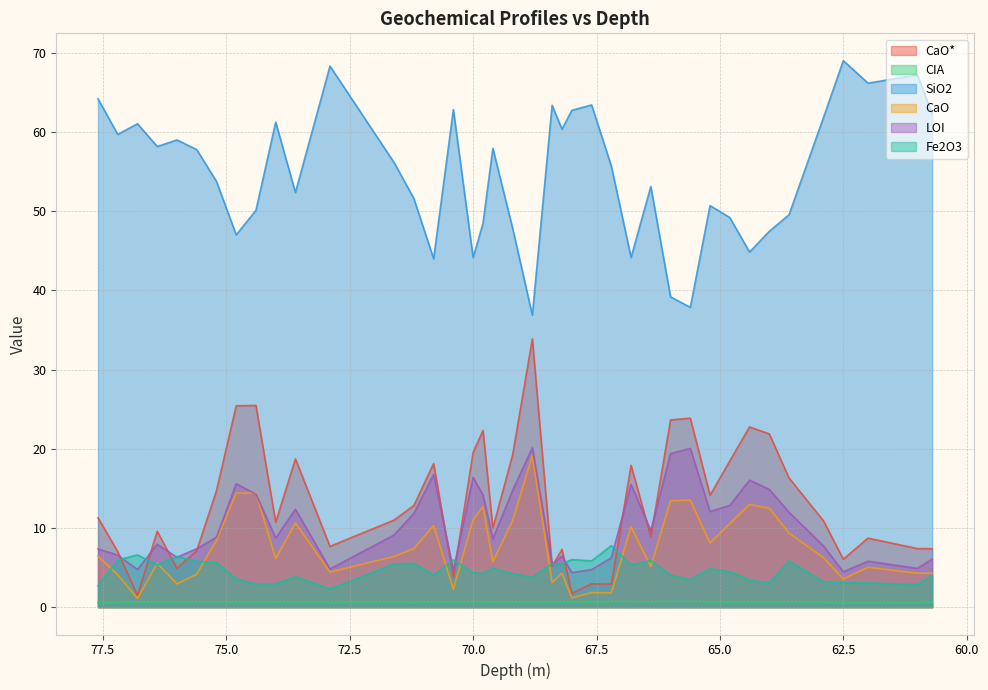

What is the lowest value of the CaO* series?

1.5